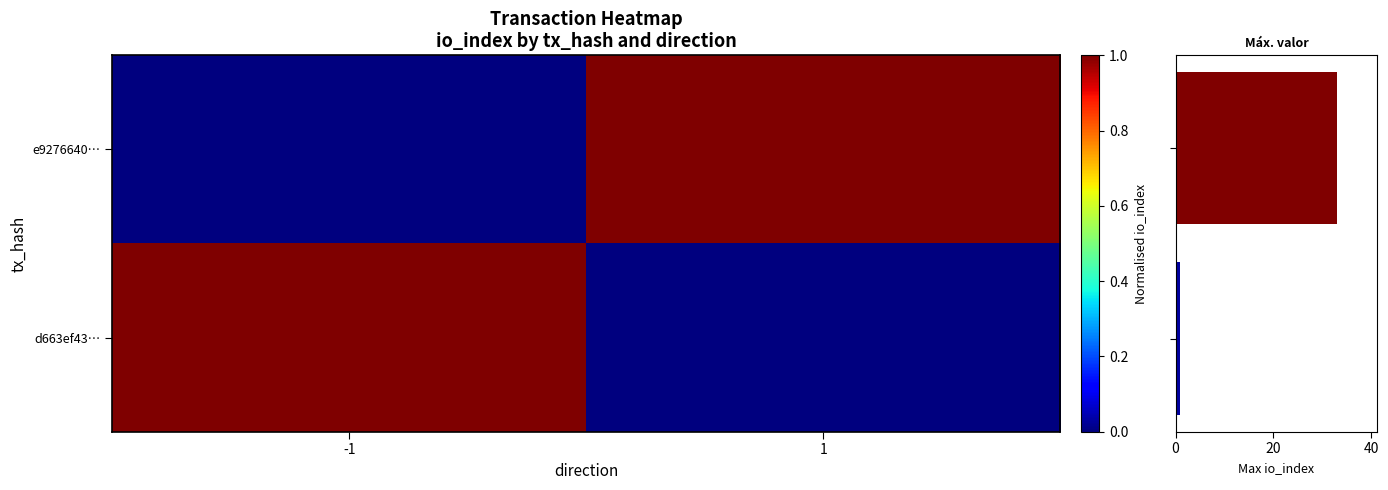

Where is e9276640… nearest to the value 0?

-1